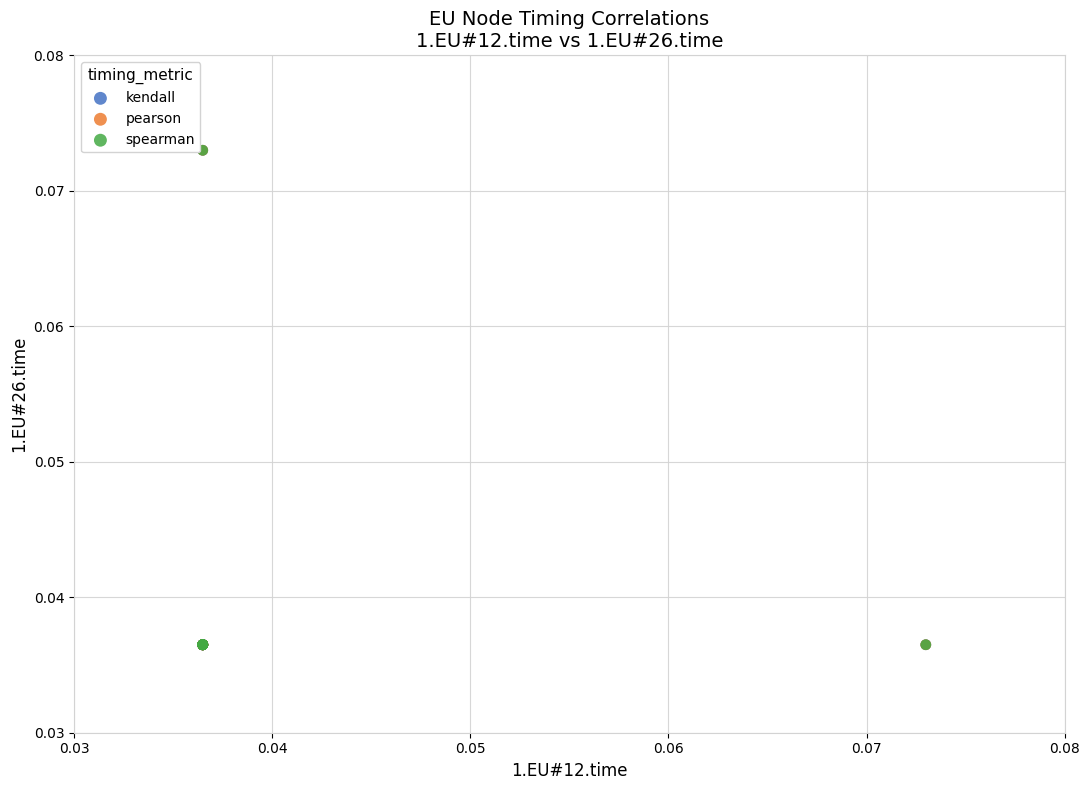

What are all the series names shown in the legend?

kendall, pearson, spearman